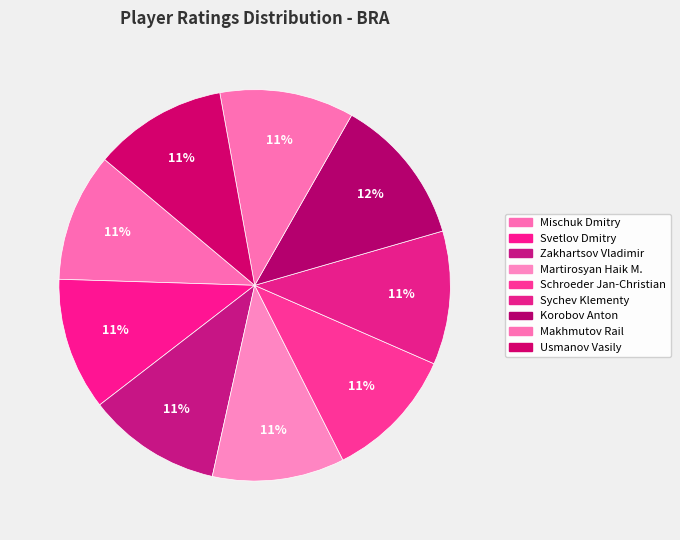

Which category has the smallest portion of the pie?

Mischuk Dmitry